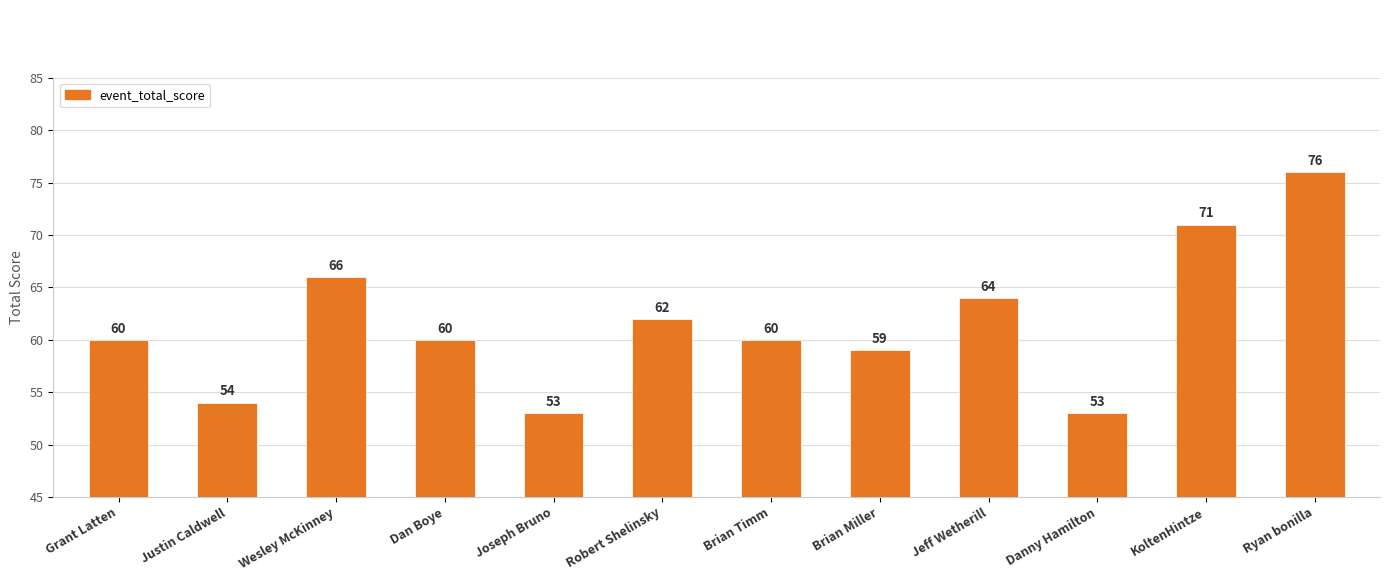

What is the label of the 11th bar from the left?

KoltenHintze